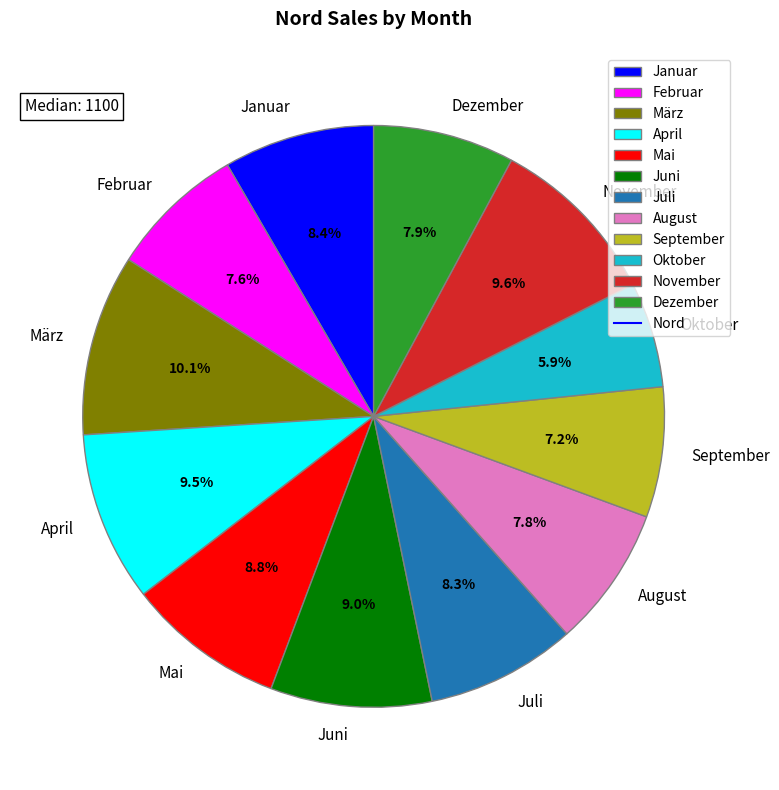

Which has a higher value, August or September?

August